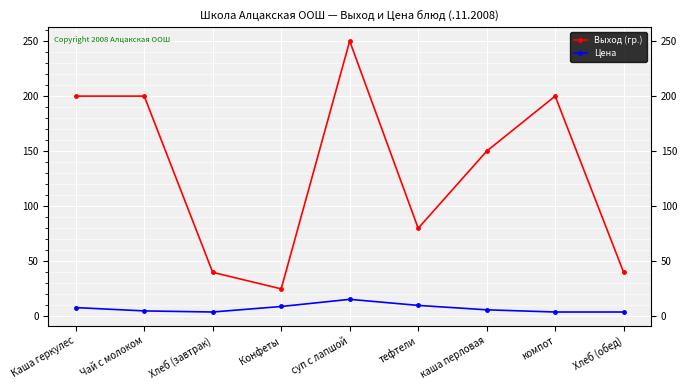

What is the total value across all series at Конфеты?

34.0